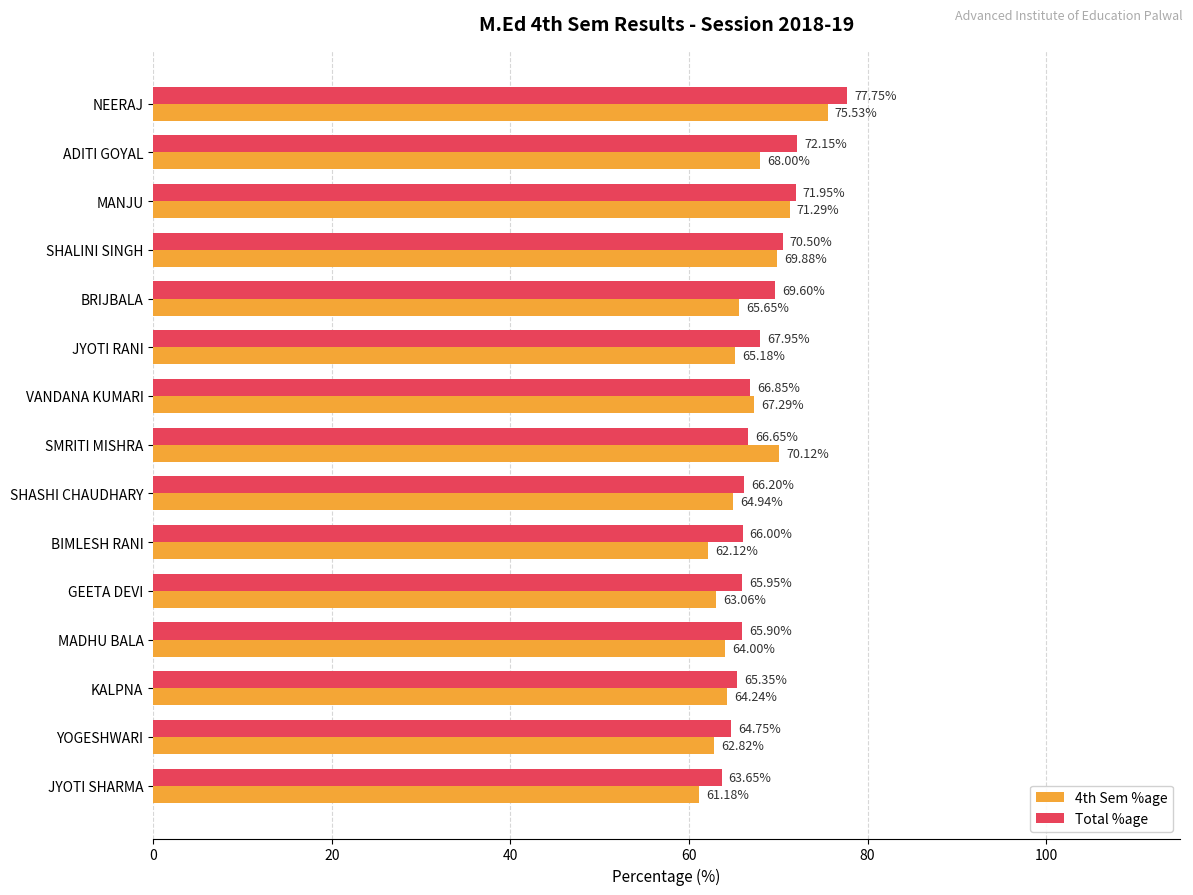

Which series has the largest total across all categories?

Total %age